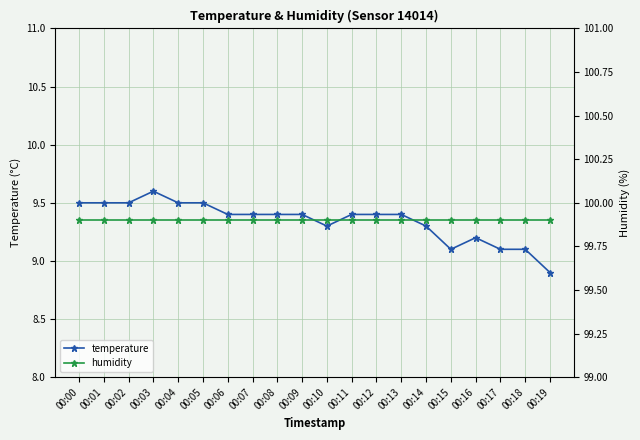

How many data points does each series have?

20